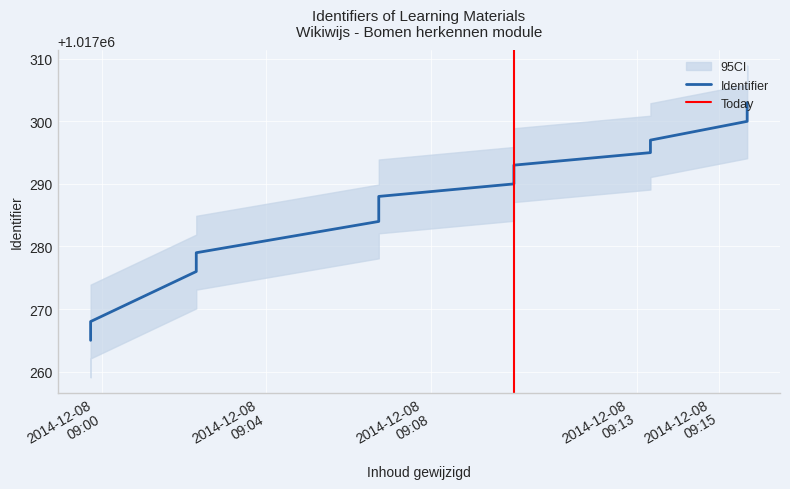

Which label corresponds to the smallest value in the chart?

2014-12-08 08:59:44